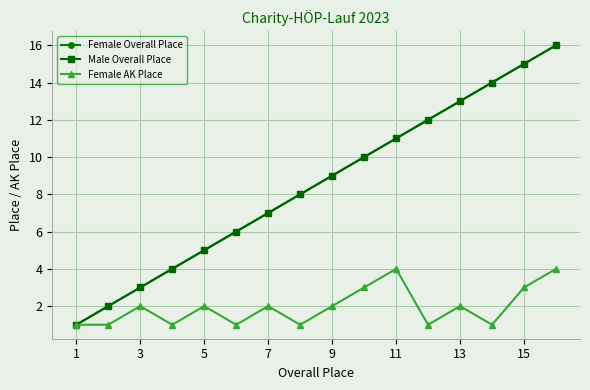

Does the chart have visible grid lines?

Yes